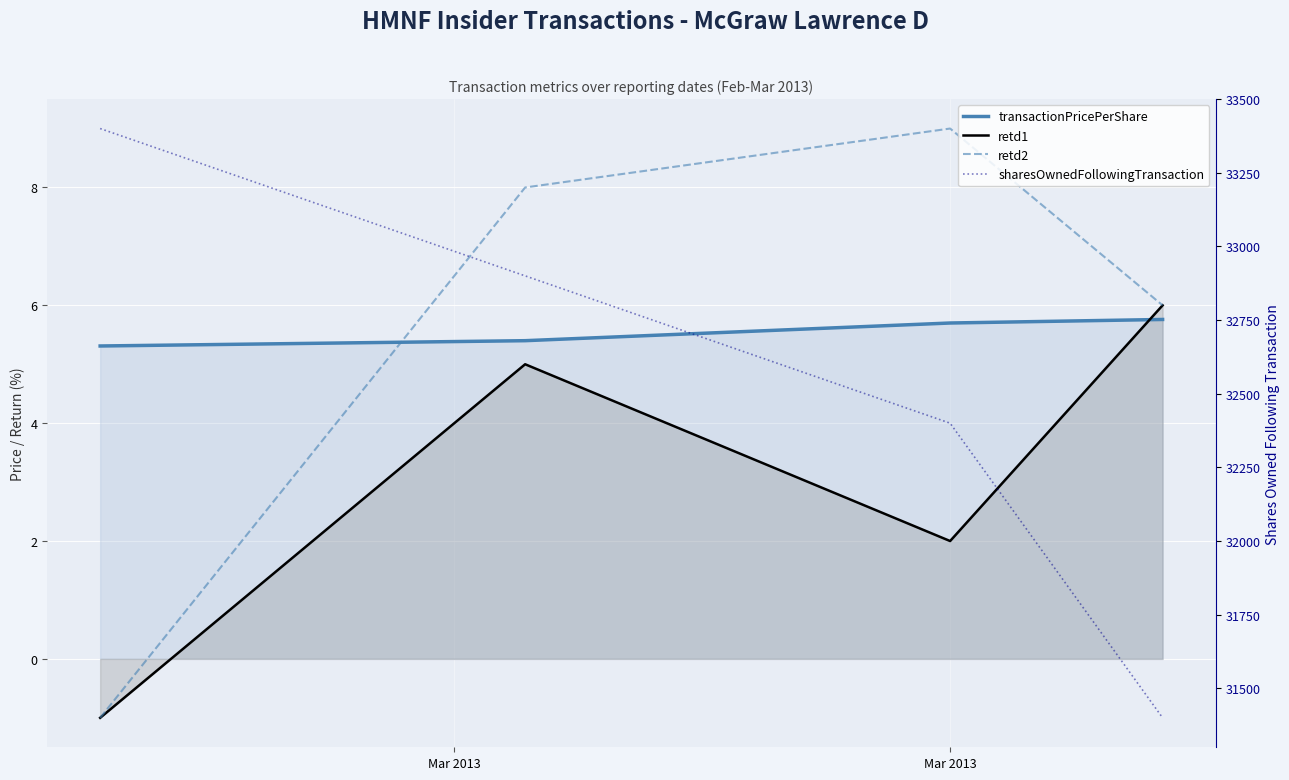

At which category is the sum across all series the highest?

Mar 2013